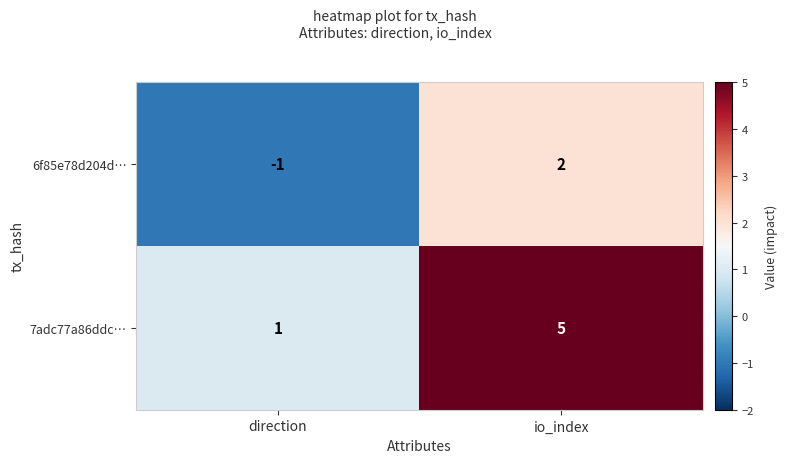

The value of 6f85e78d204d… at direction is -1. True or false?

True